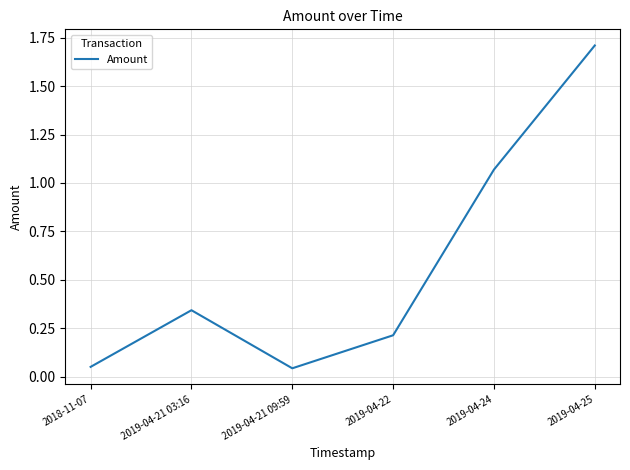

What is the difference between the values at 2019-04-24 and 2019-04-21 09:59?

1.0